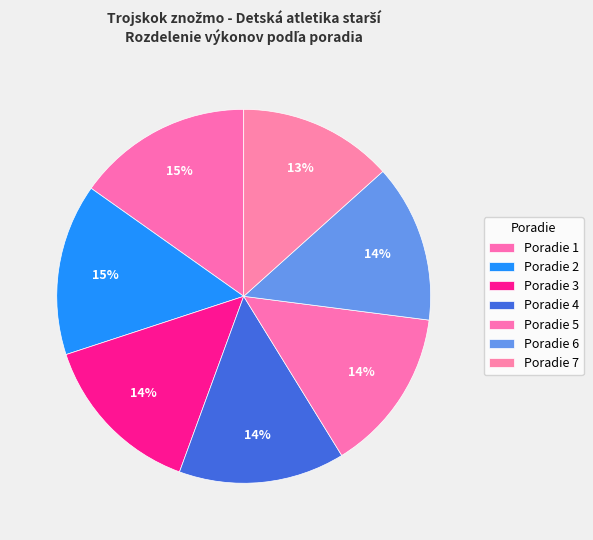

How many slices are in this pie chart?

7